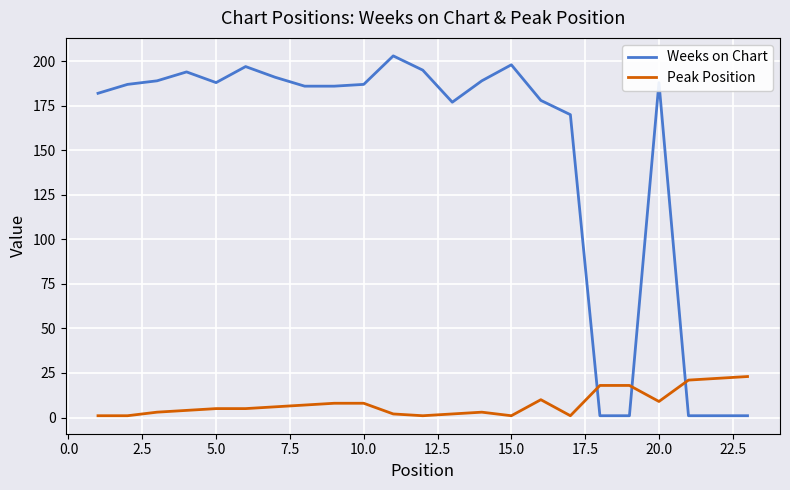

How many intersections are there between Peak Position and Weeks on Chart?

3